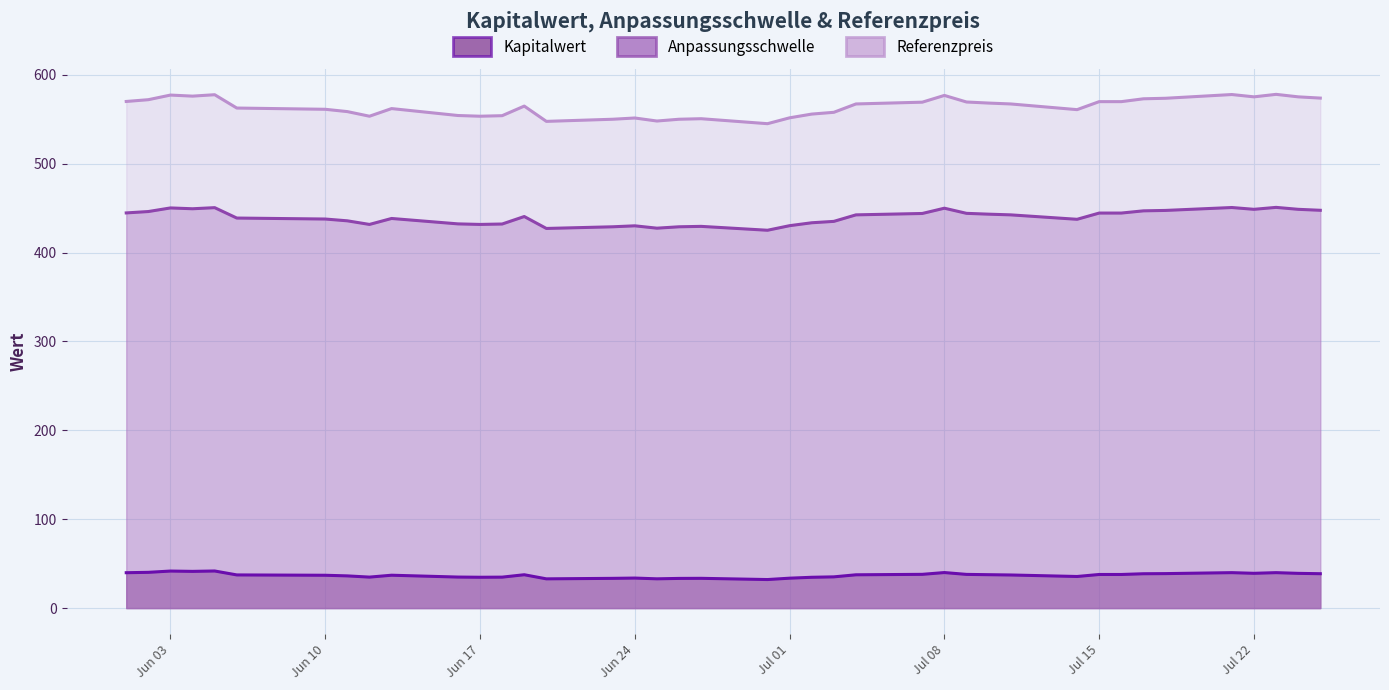

Reading right to left, transcribe all the data shown in this chart.

Kapitalwert: 2025-06-01=39.8	2025-06-02=40.2	2025-06-03=41.7	2025-06-04=41.3	2025-06-05=41.7	2025-06-06=37.3	2025-06-10=36.9	2025-06-11=36.2	2025-06-12=34.9	2025-06-13=37.0	2025-06-16=34.9	2025-06-17=34.7	2025-06-18=34.8	2025-06-19=37.5	2025-06-20=32.9	2025-06-23=33.5	2025-06-24=33.8	2025-06-25=32.9	2025-06-26=33.4	2025-06-27=33.5	2025-06-30=32.1	2025-07-01=33.6	2025-07-02=34.7	2025-07-03=35.1	2025-07-04=37.5	2025-07-07=38.0	2025-07-08=40.0	2025-07-09=37.9	2025-07-10=37.6	2025-07-11=37.2	2025-07-14=35.5	2025-07-15=37.8	2025-07-16=37.8	2025-07-17=38.6	2025-07-18=38.8	2025-07-21=39.9	2025-07-22=39.1	2025-07-23=39.9	2025-07-24=39.1	2025-07-25=38.7
Anpassungsschwelle: 2025-06-01=444.6	2025-06-02=446.2	2025-06-03=450.2	2025-06-04=449.3	2025-06-05=450.5	2025-06-06=438.8	2025-06-10=437.7	2025-06-11=435.7	2025-06-12=431.7	2025-06-13=438.4	2025-06-16=432.3	2025-06-17=431.7	2025-06-18=432.1	2025-06-19=440.5	2025-06-20=427.1	2025-06-23=429.0	2025-06-24=430.1	2025-06-25=427.4	2025-06-26=429.0	2025-06-27=429.5	2025-06-30=425.1	2025-07-01=430.2	2025-07-02=433.5	2025-07-03=435.1	2025-07-04=442.4	2025-07-07=444.0	2025-07-08=449.9	2025-07-09=444.1	2025-07-10=443.2	2025-07-11=442.4	2025-07-14=437.4	2025-07-15=444.4	2025-07-16=444.4	2025-07-17=446.9	2025-07-18=447.4	2025-07-21=450.7	2025-07-22=448.7	2025-07-23=450.8	2025-07-24=448.7	2025-07-25=447.6
Referenzpreis: 2025-06-01=570.0	2025-06-02=572.0	2025-06-03=577.2	2025-06-04=576.0	2025-06-05=577.6	2025-06-06=562.6	2025-06-10=561.2	2025-06-11=558.6	2025-06-12=553.4	2025-06-13=562.0	2025-06-16=554.2	2025-06-17=553.4	2025-06-18=554.0	2025-06-19=564.8	2025-06-20=547.6	2025-06-23=550.0	2025-06-24=551.4	2025-06-25=548.0	2025-06-26=550.0	2025-06-27=550.6	2025-06-30=545.0	2025-07-01=551.6	2025-07-02=555.8	2025-07-03=557.8	2025-07-04=567.2	2025-07-07=569.2	2025-07-08=576.8	2025-07-09=569.4	2025-07-10=568.2	2025-07-11=567.2	2025-07-14=560.8	2025-07-15=569.8	2025-07-16=569.8	2025-07-17=573.0	2025-07-18=573.6	2025-07-21=577.8	2025-07-22=575.2	2025-07-23=578.0	2025-07-24=575.2	2025-07-25=573.8